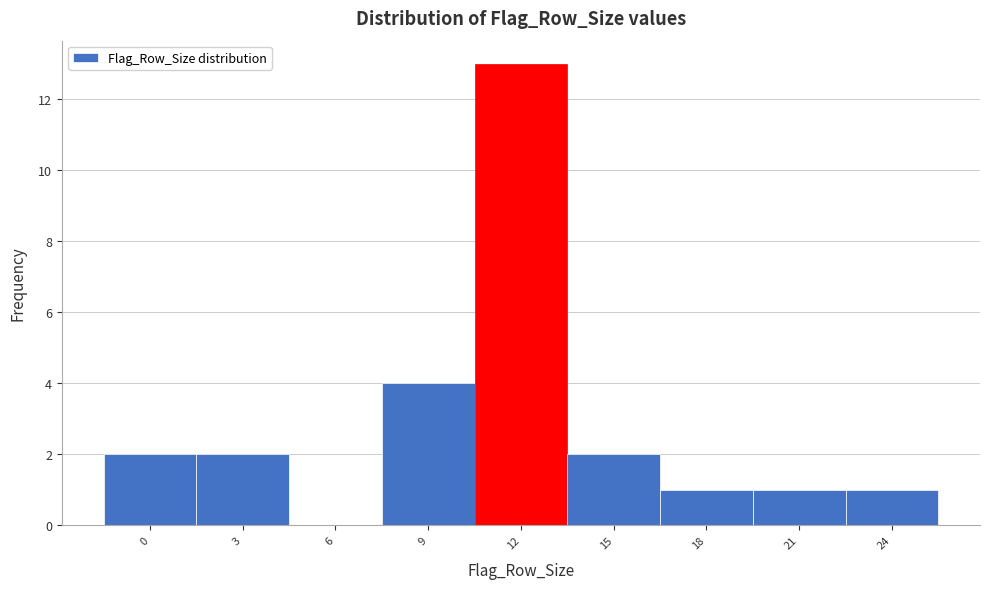

Reading left to right, what are all the values shown in this chart?

0=2	3=2	6=0	9=4	12=13	15=2	18=1	21=1	24=1